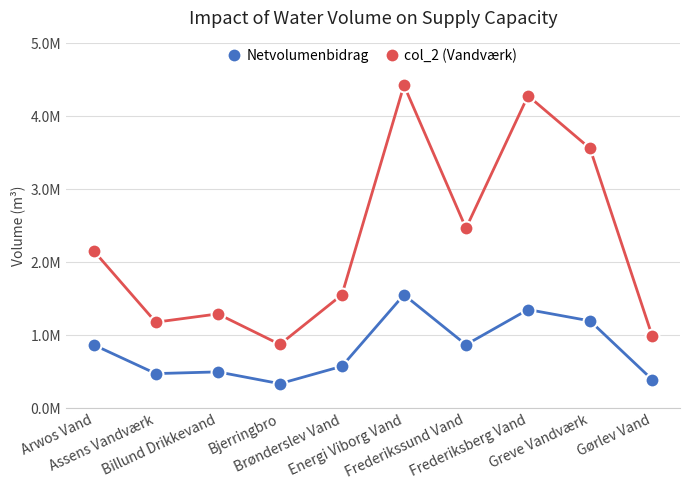

Does the chart display data point markers on the line(s)?

Yes